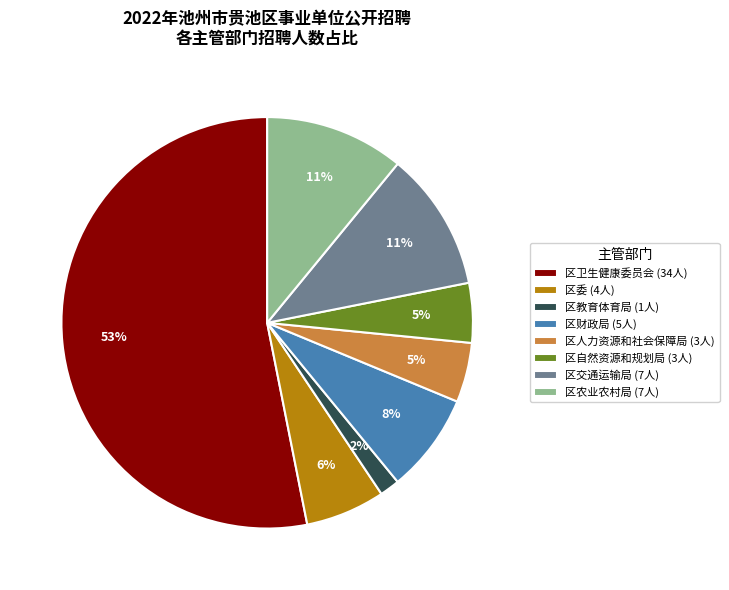

The 区卫生健康委员会 slice represents 60% of the pie. True or false?

False